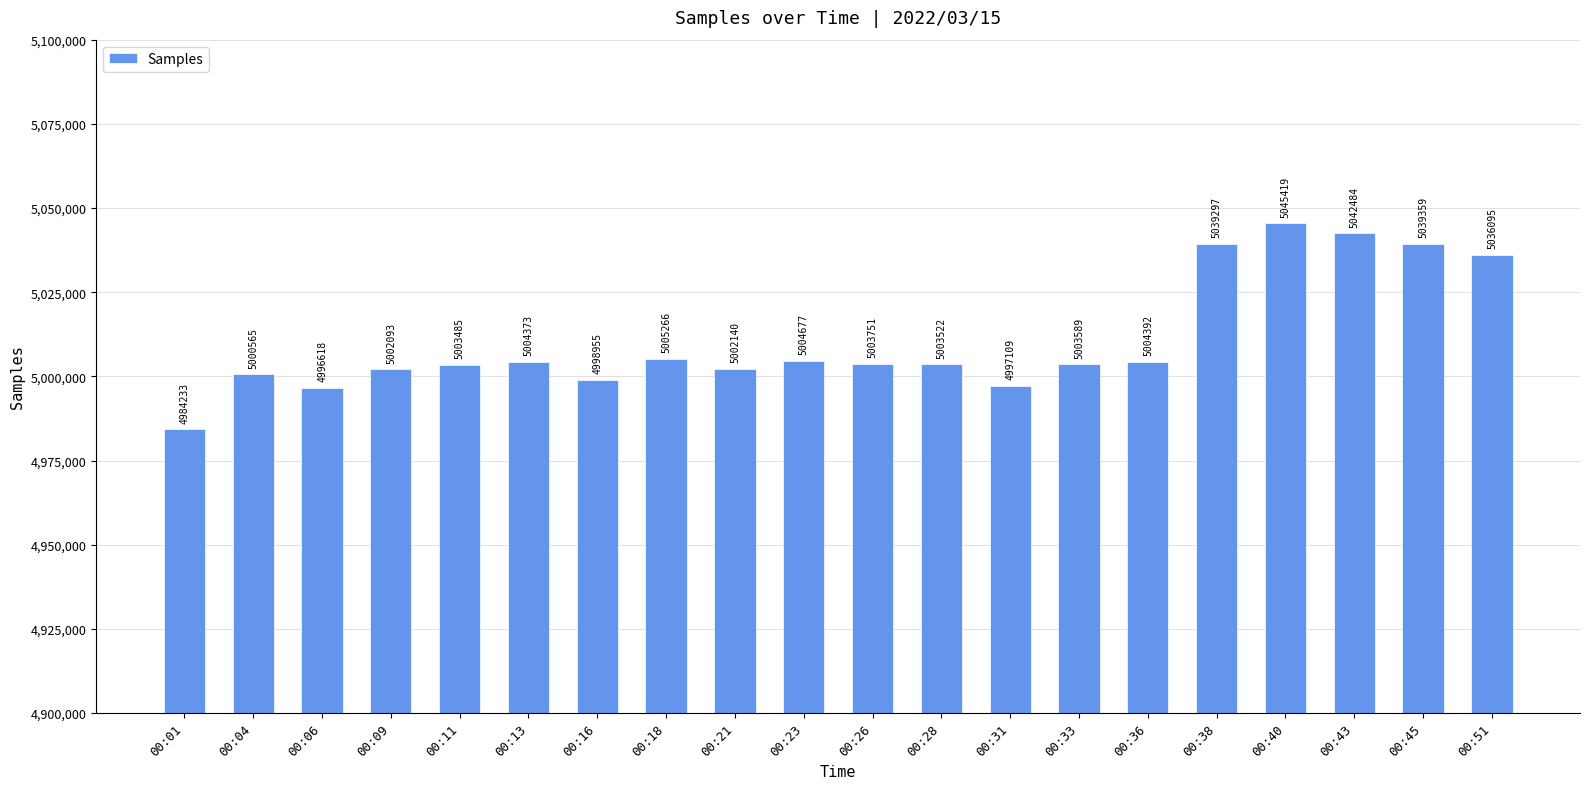

What is the change in value from 00:40 to 00:45?

-6060